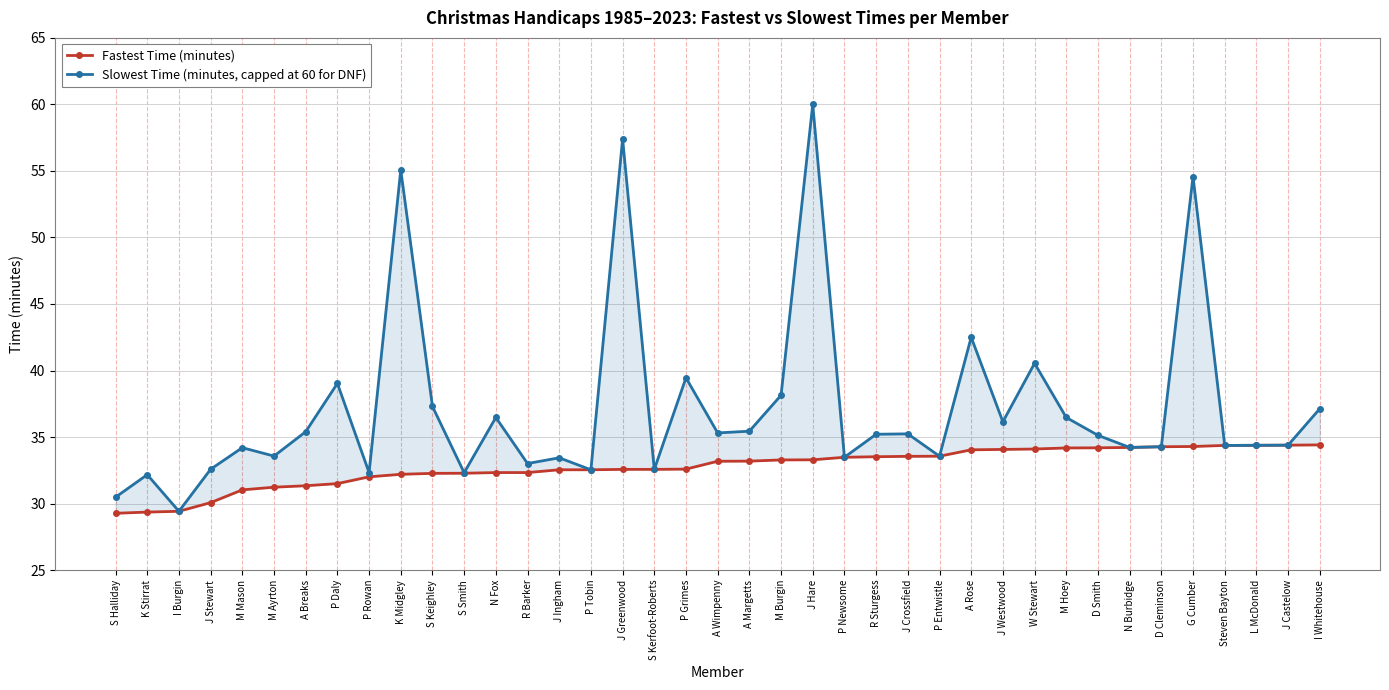

List the series in order of their peak value, highest first.

Slowest Time (minutes, capped at 60 for DNF), Fastest Time (minutes)